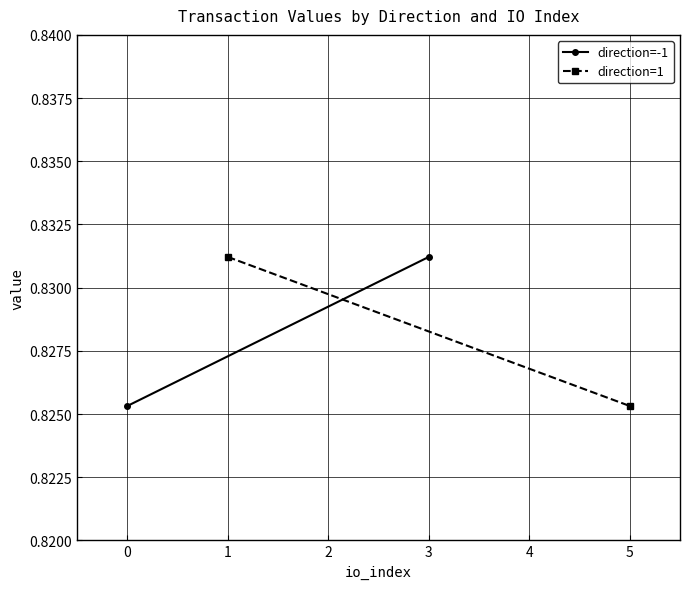

Is this an area chart (filled region under the line)?

No